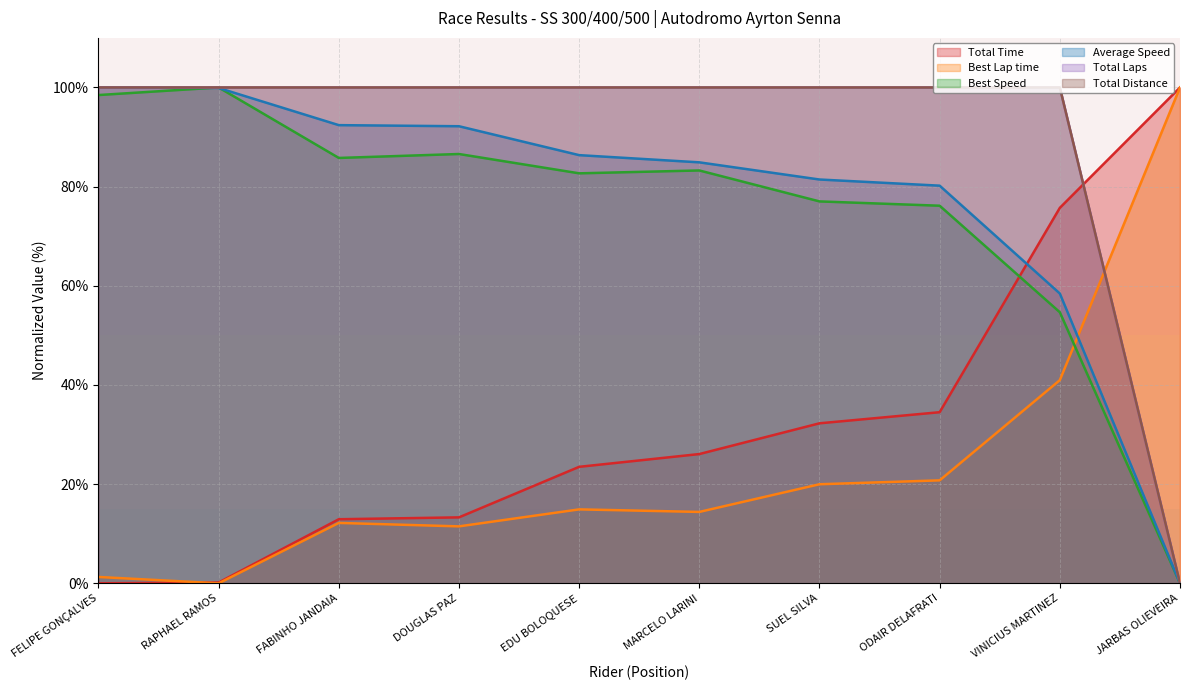

Reading left to right, extract all data points from this chart.

Total Time: FELIPE GONÇALVES=0.0	RAPHAEL RAMOS=0.2	FABINHO JANDAIA=12.9	DOUGLAS PAZ=13.3	EDU BOLOQUESE=23.5	MARCELO LARINI=26.1	SUEL SILVA=32.3	ODAIR DELAFRATI=34.5	VINICIUS MARTINEZ=75.7	JARBAS OLIEVEIRA=100.0
Best Lap time: FELIPE GONÇALVES=1.3	RAPHAEL RAMOS=0.0	FABINHO JANDAIA=12.2	DOUGLAS PAZ=11.5	EDU BOLOQUESE=14.9	MARCELO LARINI=14.4	SUEL SILVA=20.0	ODAIR DELAFRATI=20.8	VINICIUS MARTINEZ=41.0	JARBAS OLIEVEIRA=100.0
Best Speed: FELIPE GONÇALVES=98.5	RAPHAEL RAMOS=100.0	FABINHO JANDAIA=85.8	DOUGLAS PAZ=86.6	EDU BOLOQUESE=82.7	MARCELO LARINI=83.3	SUEL SILVA=77.0	ODAIR DELAFRATI=76.2	VINICIUS MARTINEZ=54.7	JARBAS OLIEVEIRA=0.0
Average Speed: FELIPE GONÇALVES=100.0	RAPHAEL RAMOS=99.9	FABINHO JANDAIA=92.4	DOUGLAS PAZ=92.2	EDU BOLOQUESE=86.4	MARCELO LARINI=84.9	SUEL SILVA=81.4	ODAIR DELAFRATI=80.2	VINICIUS MARTINEZ=58.4	JARBAS OLIEVEIRA=0.0
Total Laps: FELIPE GONÇALVES=100.0	RAPHAEL RAMOS=100.0	FABINHO JANDAIA=100.0	DOUGLAS PAZ=100.0	EDU BOLOQUESE=100.0	MARCELO LARINI=100.0	SUEL SILVA=100.0	ODAIR DELAFRATI=100.0	VINICIUS MARTINEZ=100.0	JARBAS OLIEVEIRA=0.0
Total Distance: FELIPE GONÇALVES=100.0	RAPHAEL RAMOS=100.0	FABINHO JANDAIA=100.0	DOUGLAS PAZ=100.0	EDU BOLOQUESE=100.0	MARCELO LARINI=100.0	SUEL SILVA=100.0	ODAIR DELAFRATI=100.0	VINICIUS MARTINEZ=100.0	JARBAS OLIEVEIRA=0.0